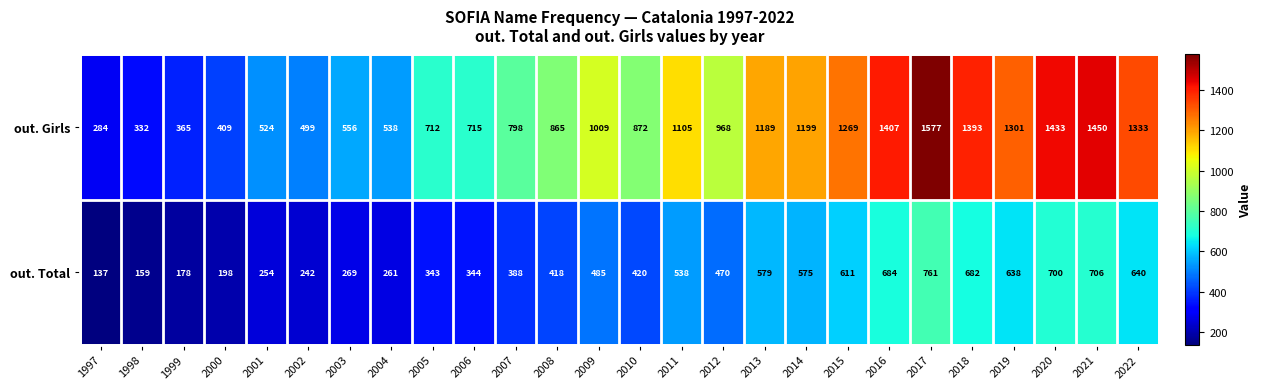

Where is out. Total nearest to the value 449?

2012